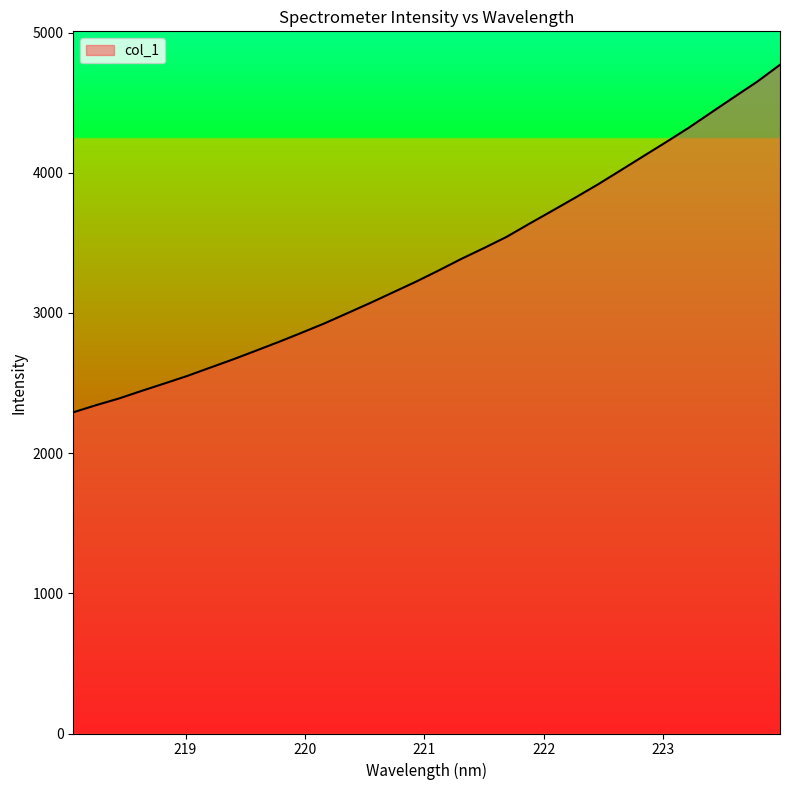

What is the minimum value shown in the chart?

2291.2